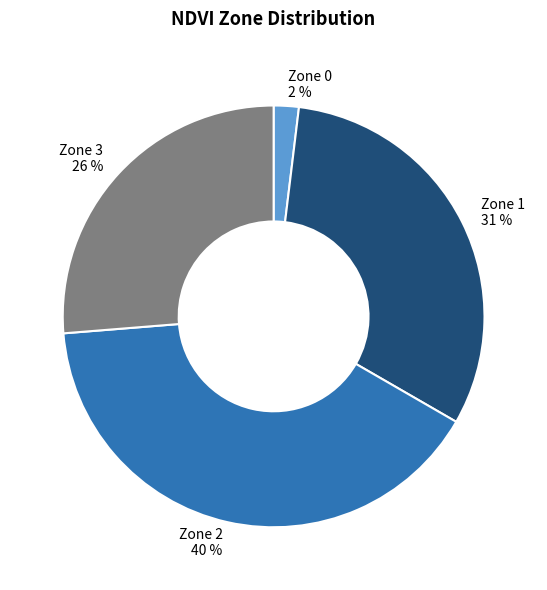

How many slices are in this pie chart?

4